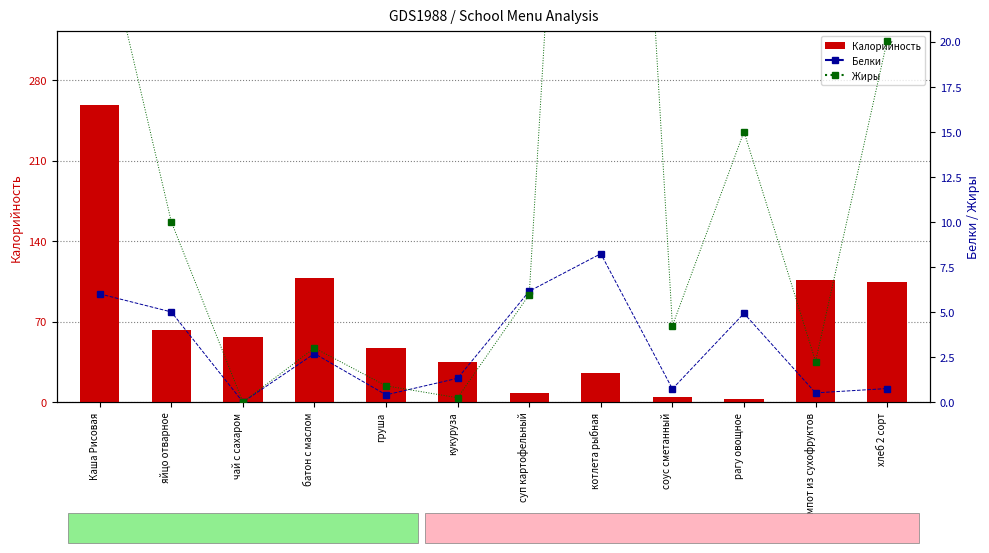

The Жиры series shows 15.0 at рагу овощное. True or false?

True